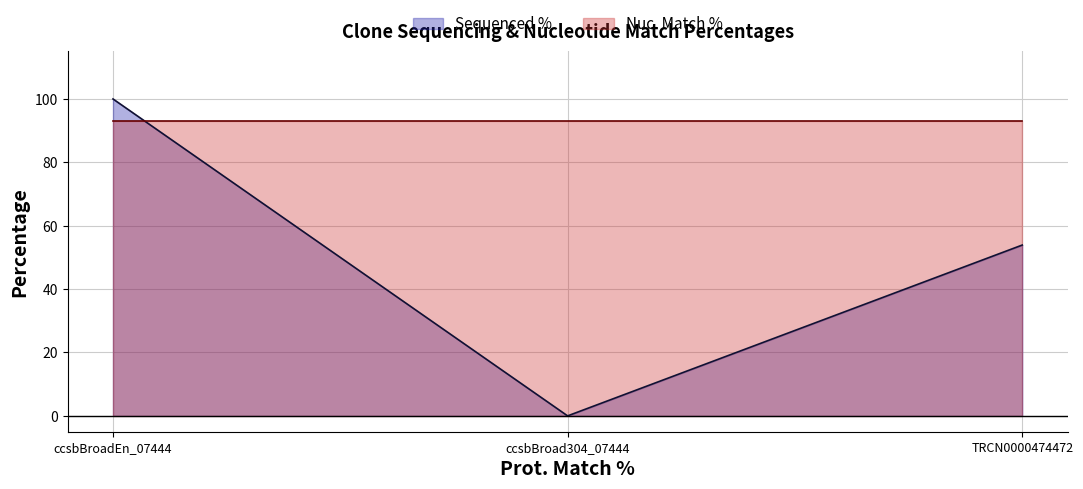

Reading left to right, list all the values displayed in this chart.

ccsbBroadEn_07444=100.0	ccsbBroad304_07444=0.0	TRCN0000474472=53.9